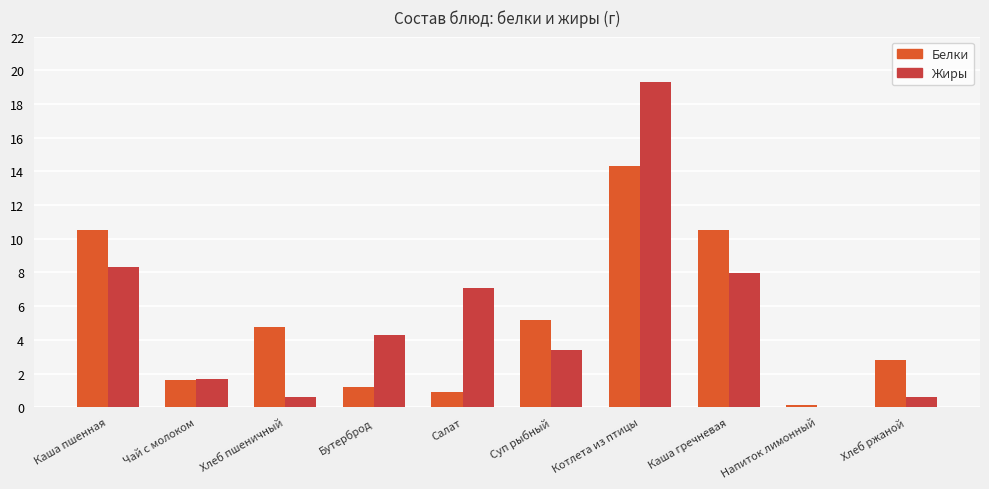

At which category is the sum across all series the highest?

Котлета из птицы